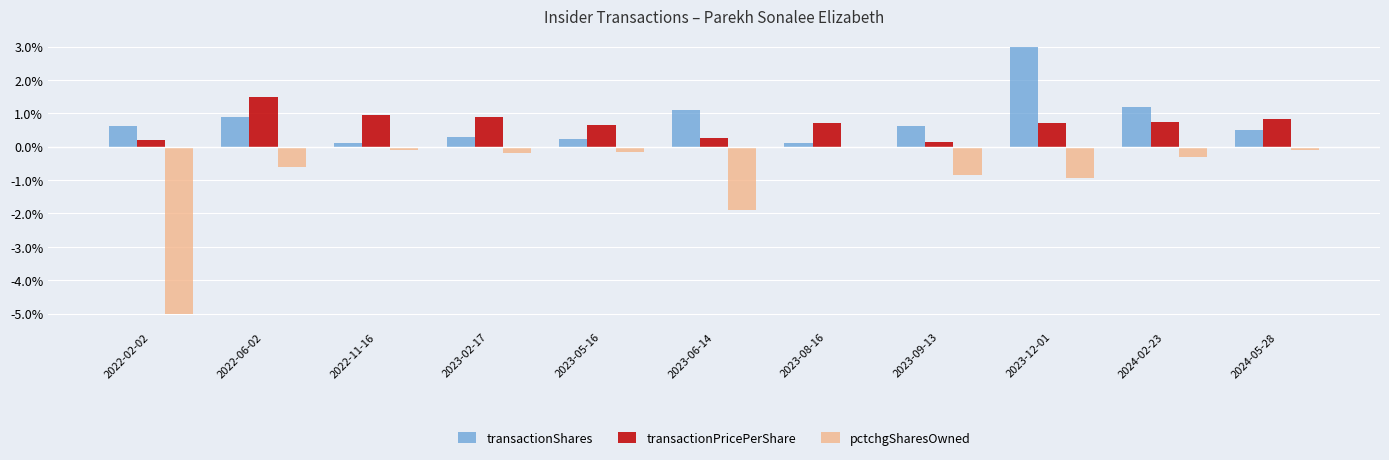

What is the label of the 7th bar from the left?

2023-08-16